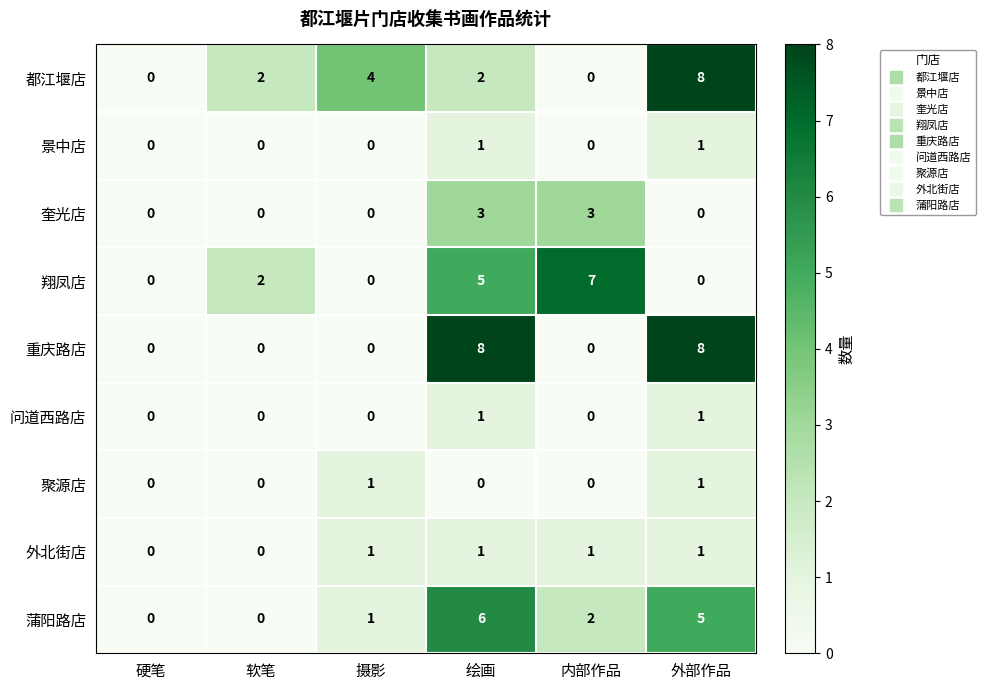

The value of 蒲阳路店 at 硬笔 is -2. True or false?

False